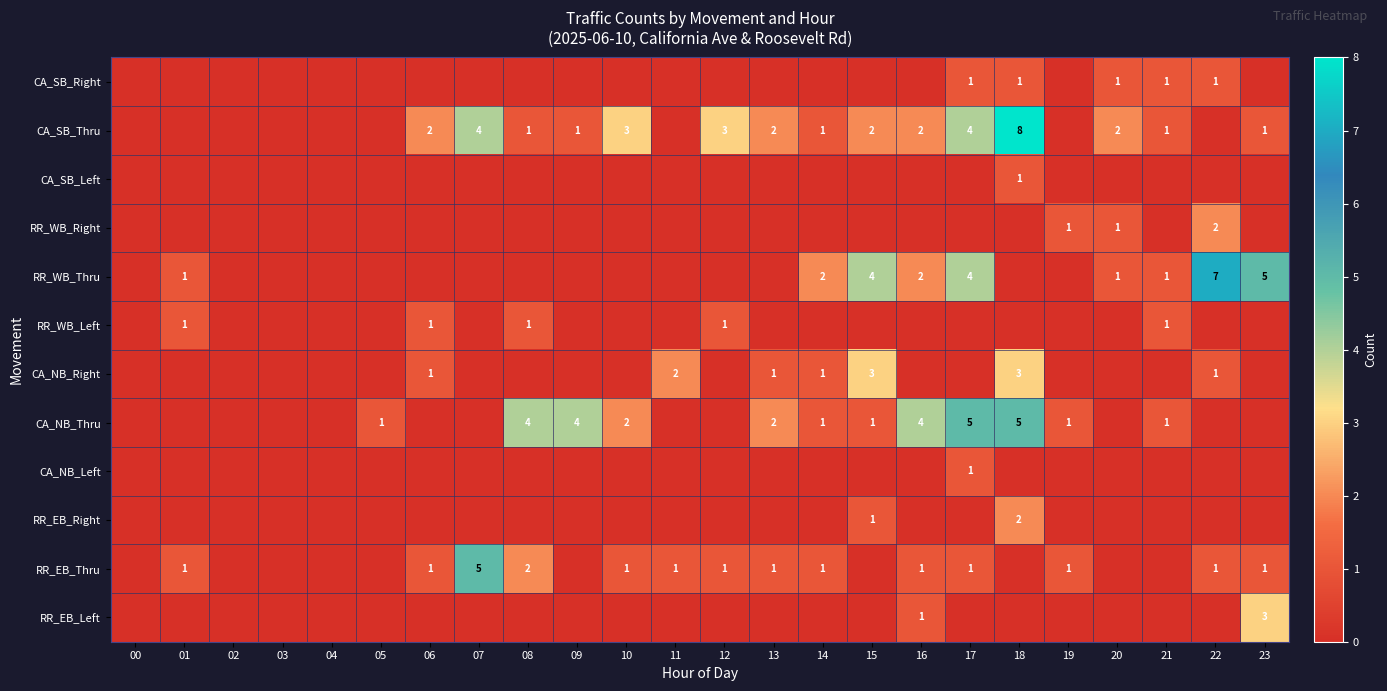

How many RR_WB_Left values are between 0 and 1?

24